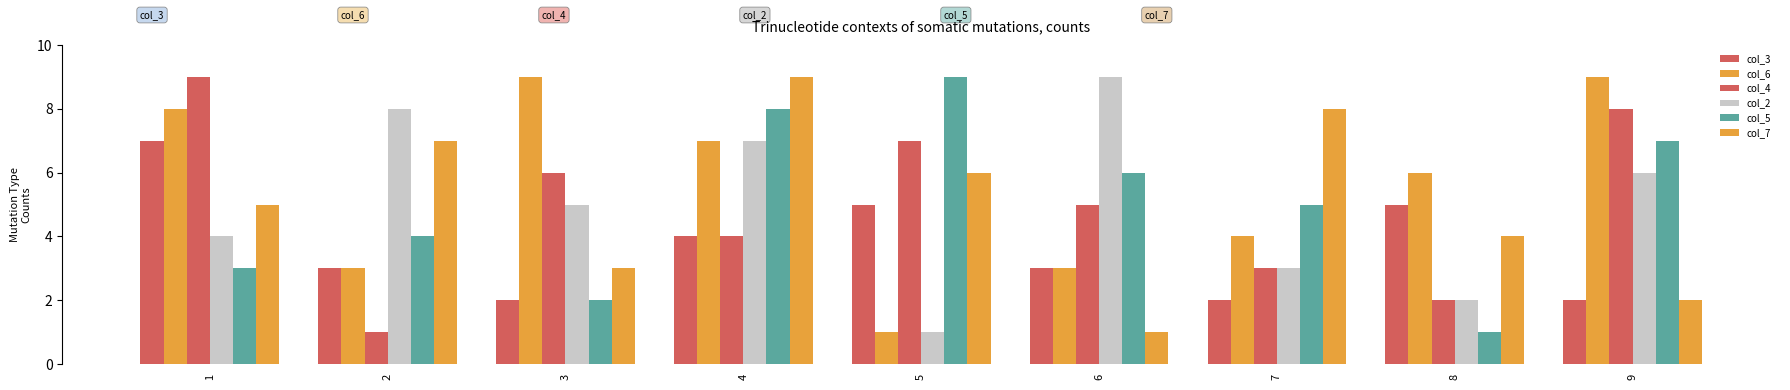

Rank the categories by col_4 value from lowest to highest.

2, 8, 7, 4, 6, 3, 5, 9, 1